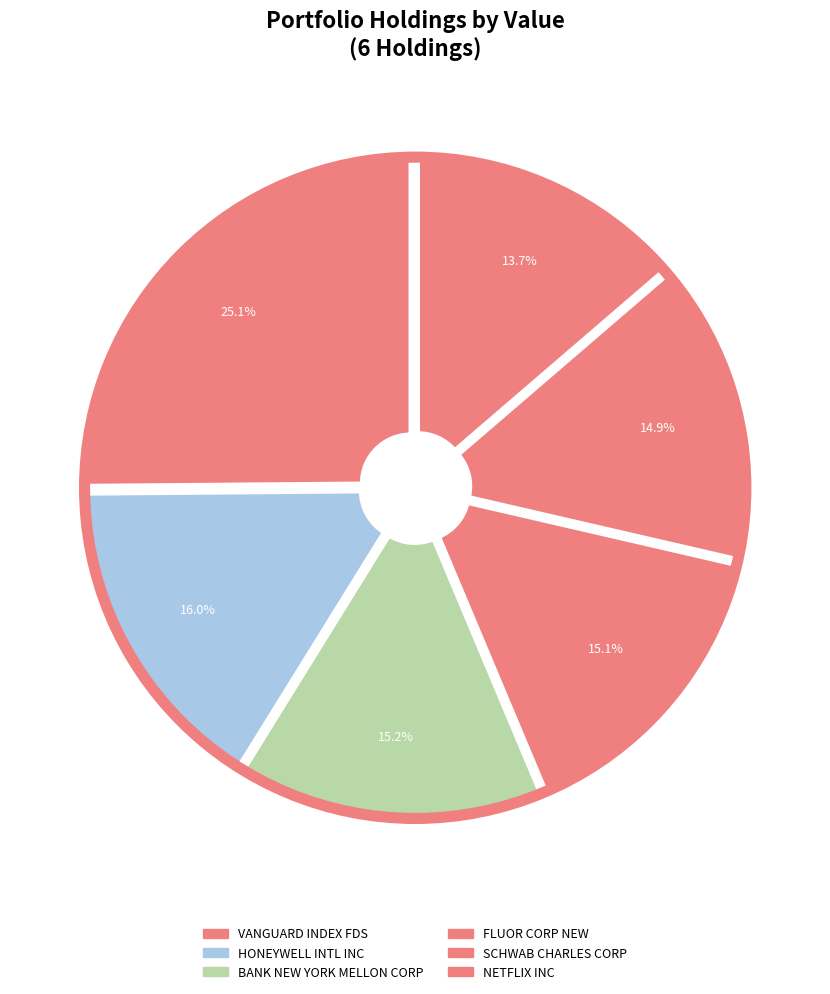

Between VANGUARD INDEX FDS and SCHWAB CHARLES CORP, which is larger?

VANGUARD INDEX FDS